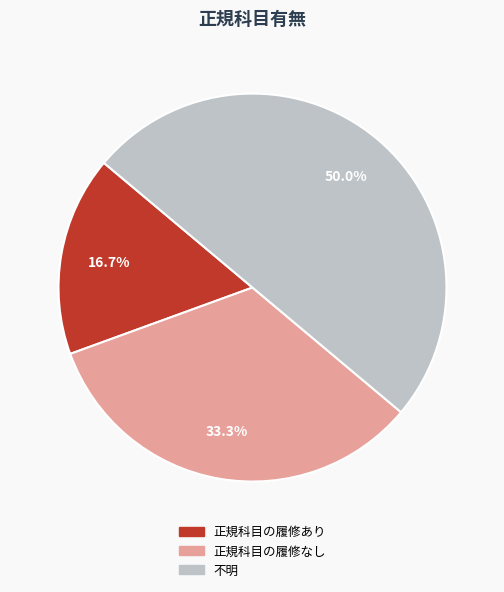

Rank the categories by value from lowest to highest.

正規科目の履修あり, 正規科目の履修なし, 不明